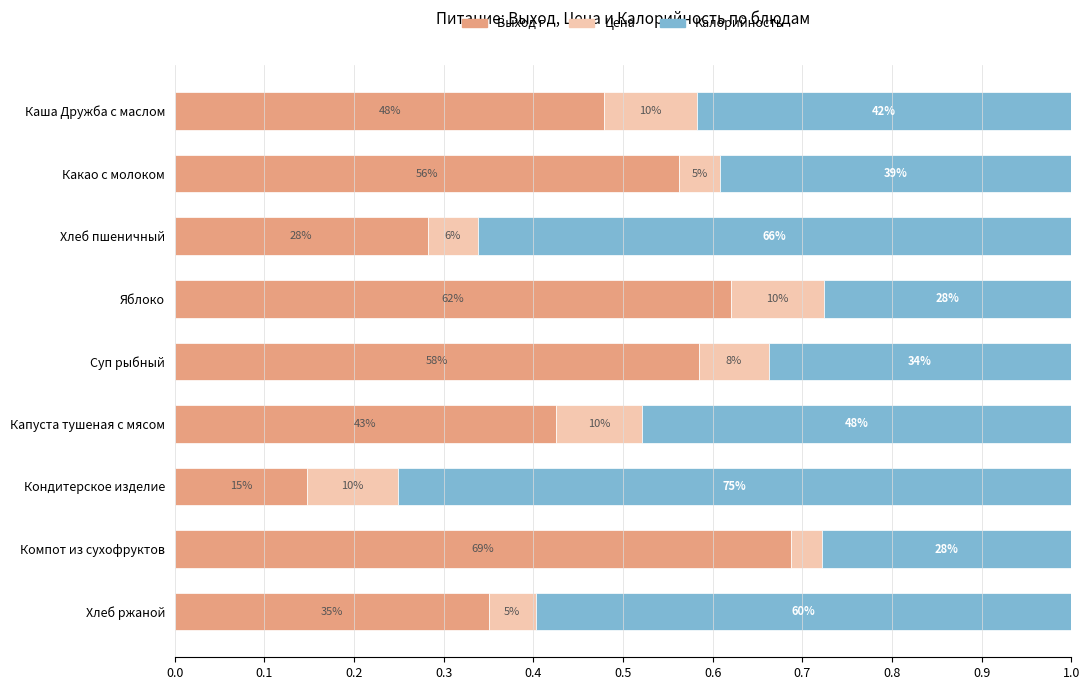

What is the value of the Выход г bar at the 5th from the left?

0.6